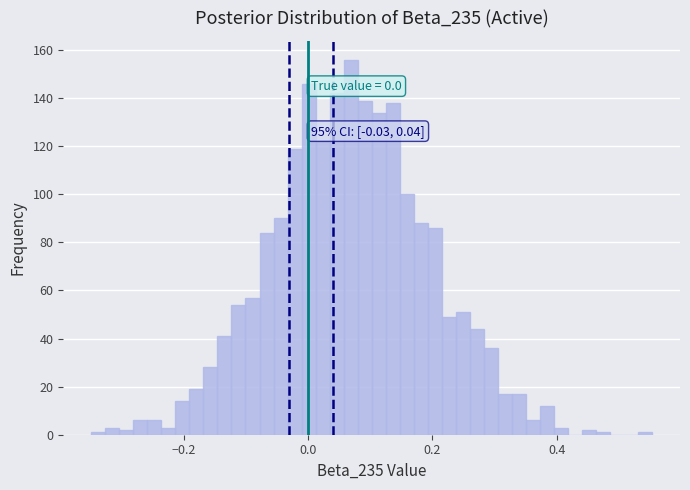

Around what value on the x-axis is the tallest bar? Give the approximate position of its centre, as read against the axis.

0.06